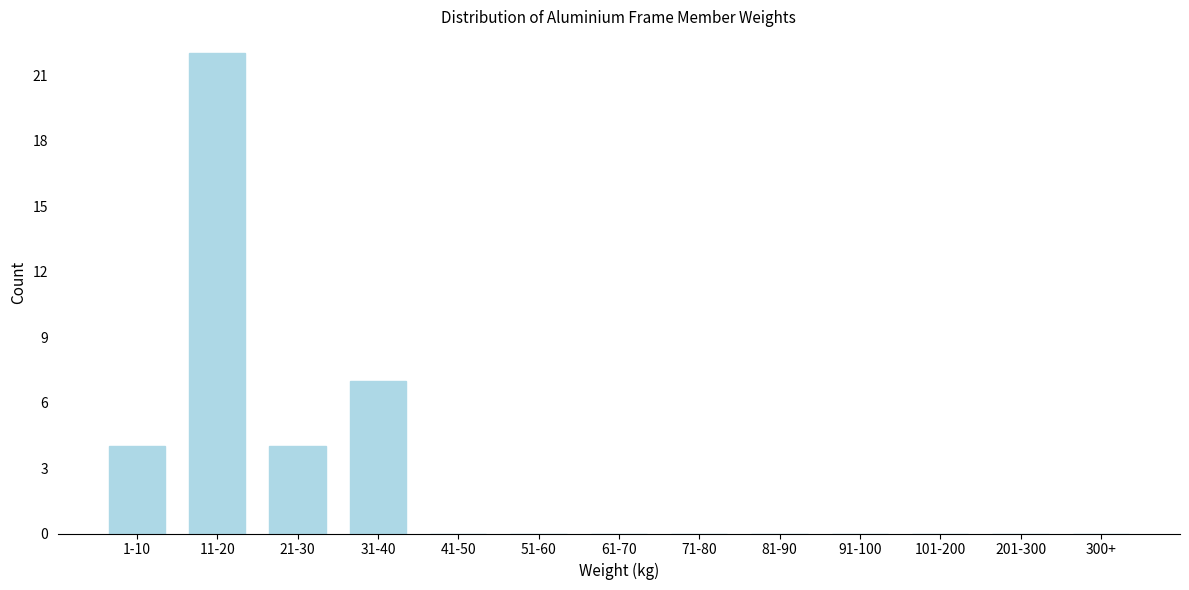

Reading right to left, extract all data points from this chart.

300+=0	201-300=0	101-200=0	91-100=0	81-90=0	71-80=0	61-70=0	51-60=0	41-50=0	31-40=7	21-30=4	11-20=22	1-10=4